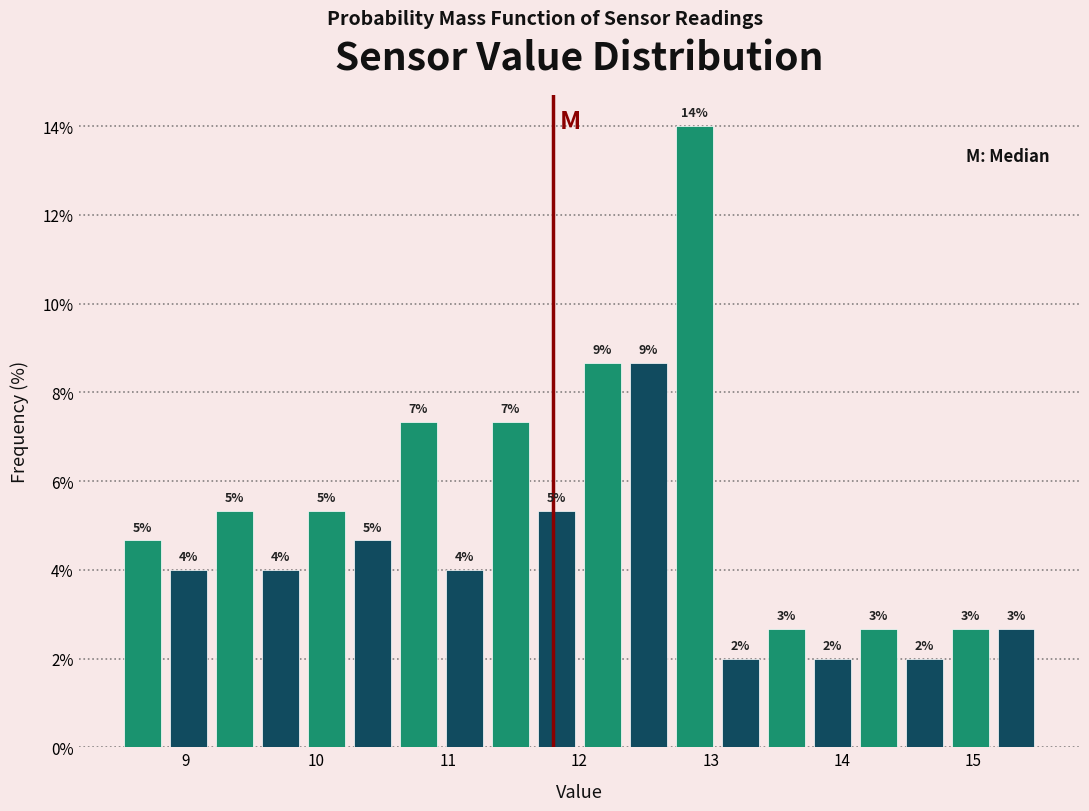

Read against the x-axis, roughly where is the centre of the tallest bar?

12.9